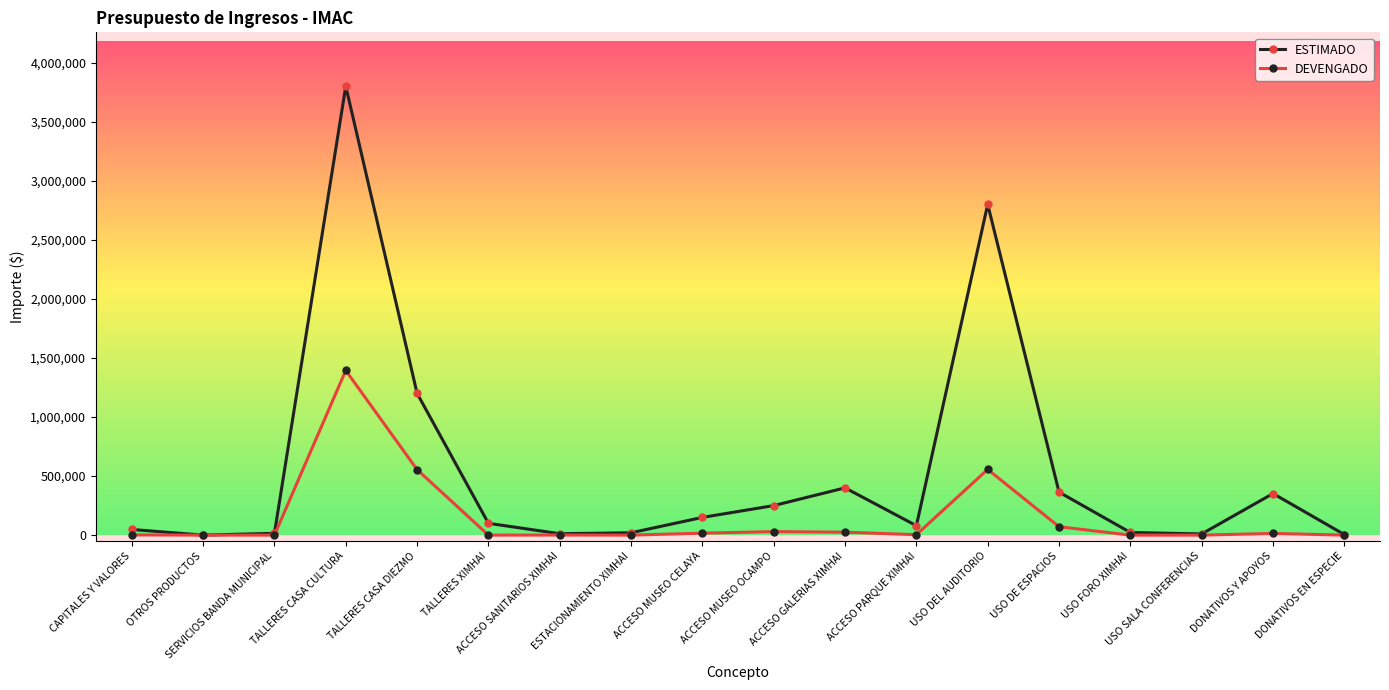

Which series has the widest spread of values?

ESTIMADO